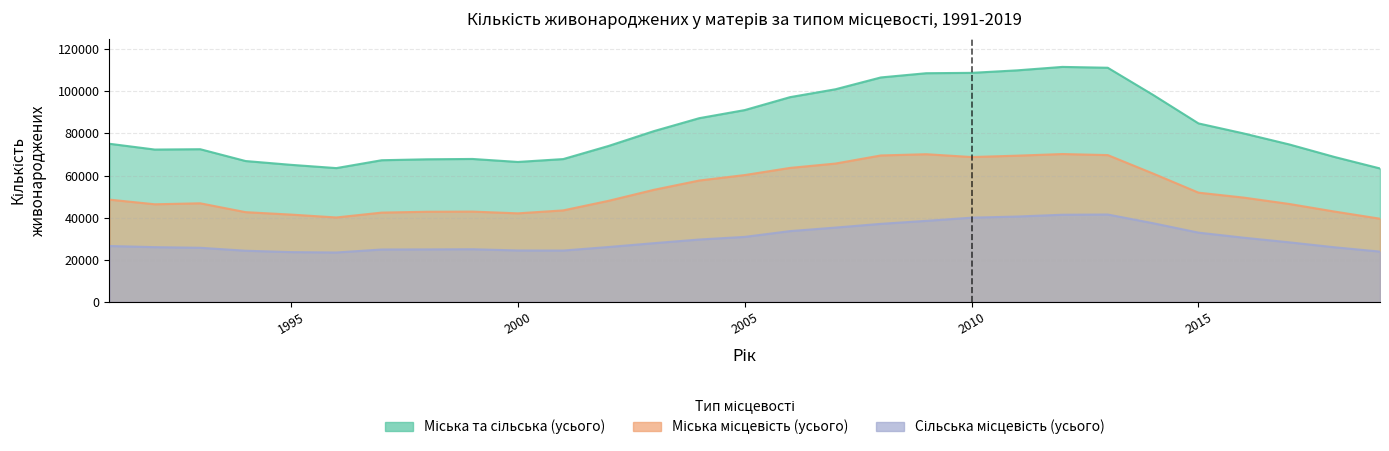

Which series changed the most between 1999 and 2000?

Міська та сільська місцевість (усього)